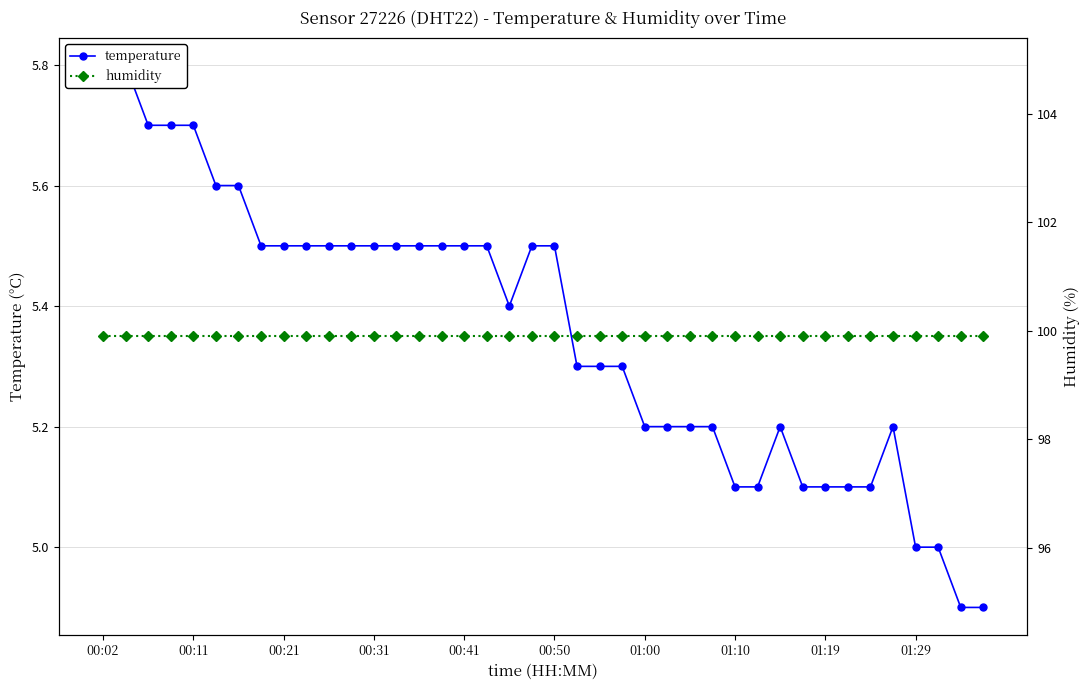

At which label does temperature reach its minimum?

38